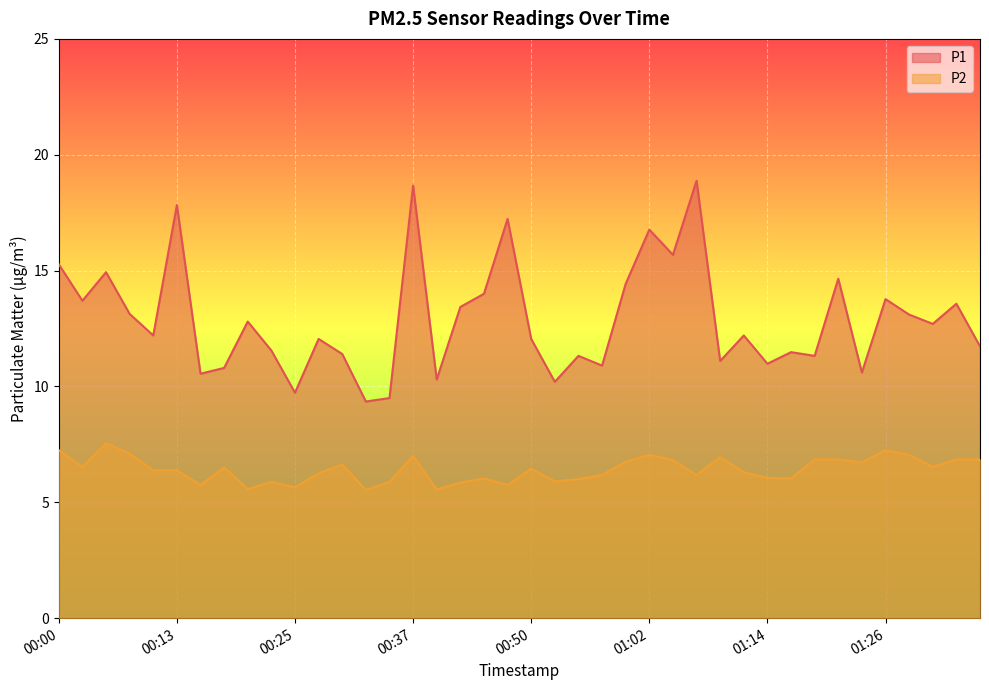

Read the P2 value at 00:10.

6.4